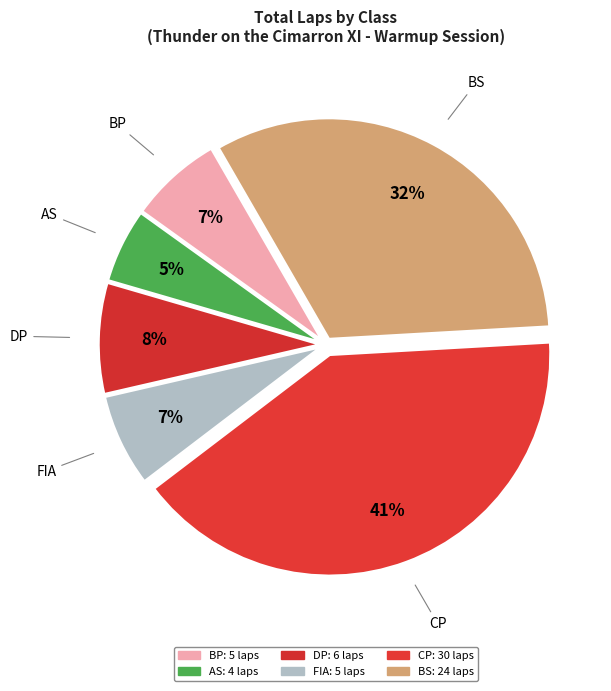

How many segments does this pie chart have?

6